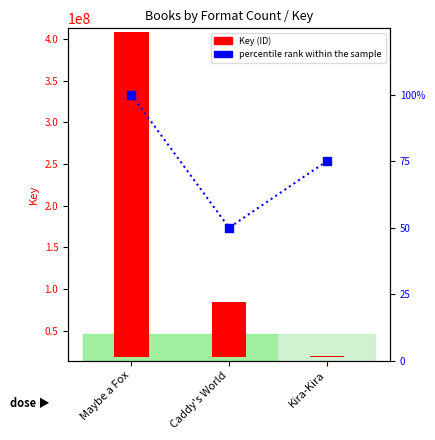

What are all the series names shown in the legend?

Key, percentile rank within the sample